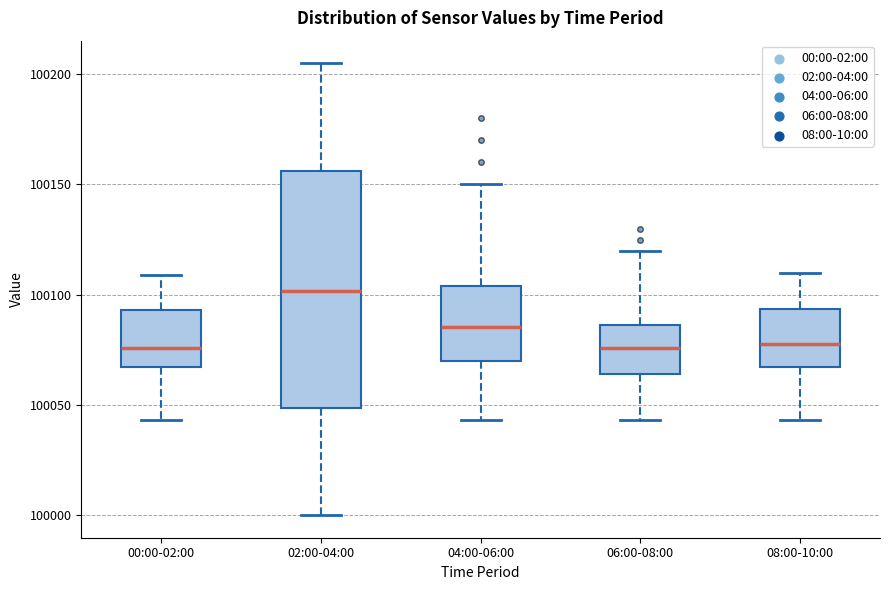

Reading left to right, read every box against the y-axis: the position of its median line, the range the box covers, and the ends of its whiskers. The values are not printed on the chart, so give them approximately, as read against the axis.

00:00-02:00: median 100075, box 100065 to 100095, whiskers 100045 to 100110
02:00-04:00: median 100100, box 100050 to 100155, whiskers 100000 to 100205
04:00-06:00: median 100085, box 100070 to 100105, whiskers 100045 to 100150
06:00-08:00: median 100075, box 100065 to 100085, whiskers 100045 to 100120
08:00-10:00: median 100075, box 100065 to 100095, whiskers 100045 to 100110